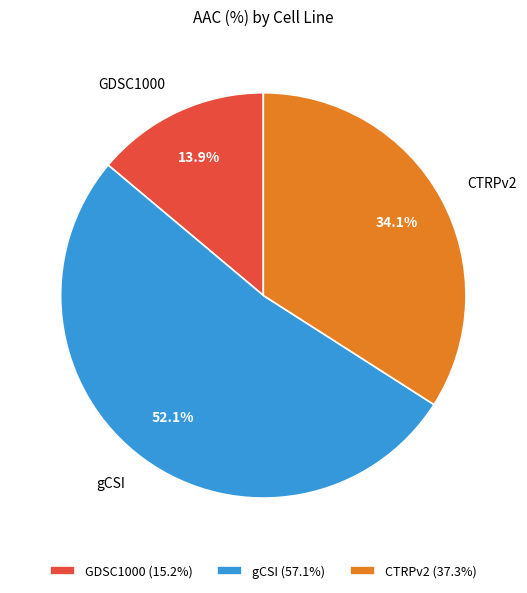

What is the ratio of the value at GDSC1000 to the value at CTRPv2?

0.4